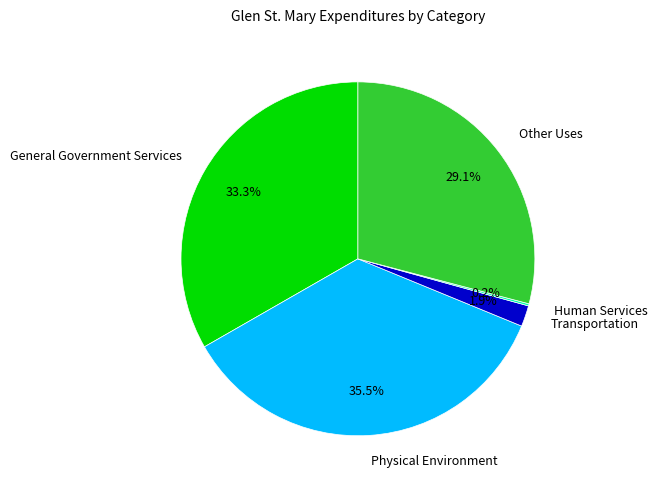

Which slice is the largest?

Physical Environment